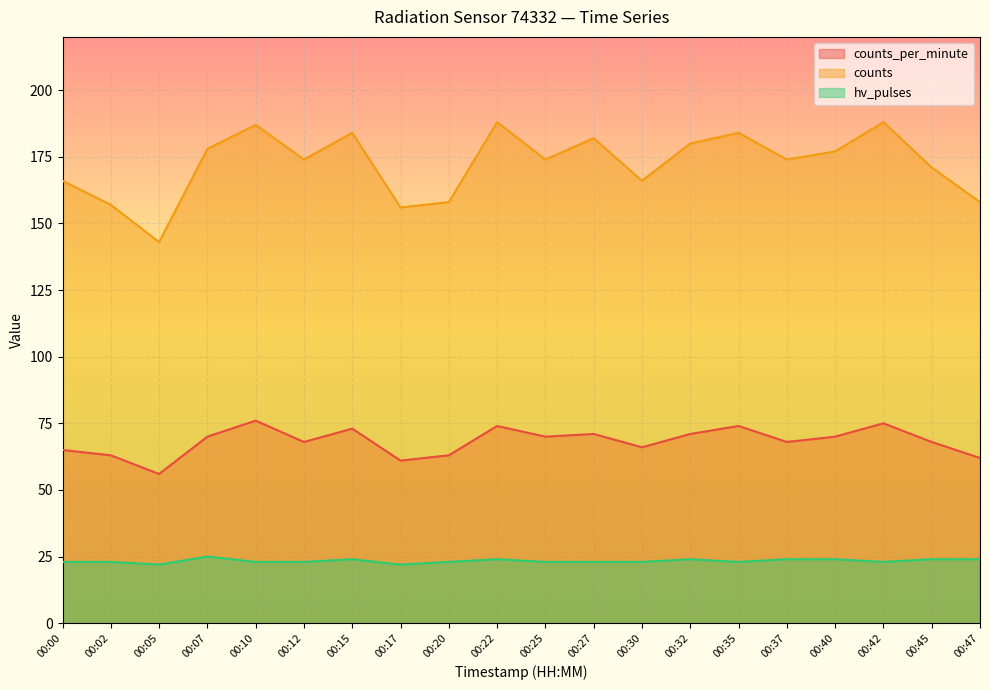

What is the difference between the highest and lowest values at 00:12?

151